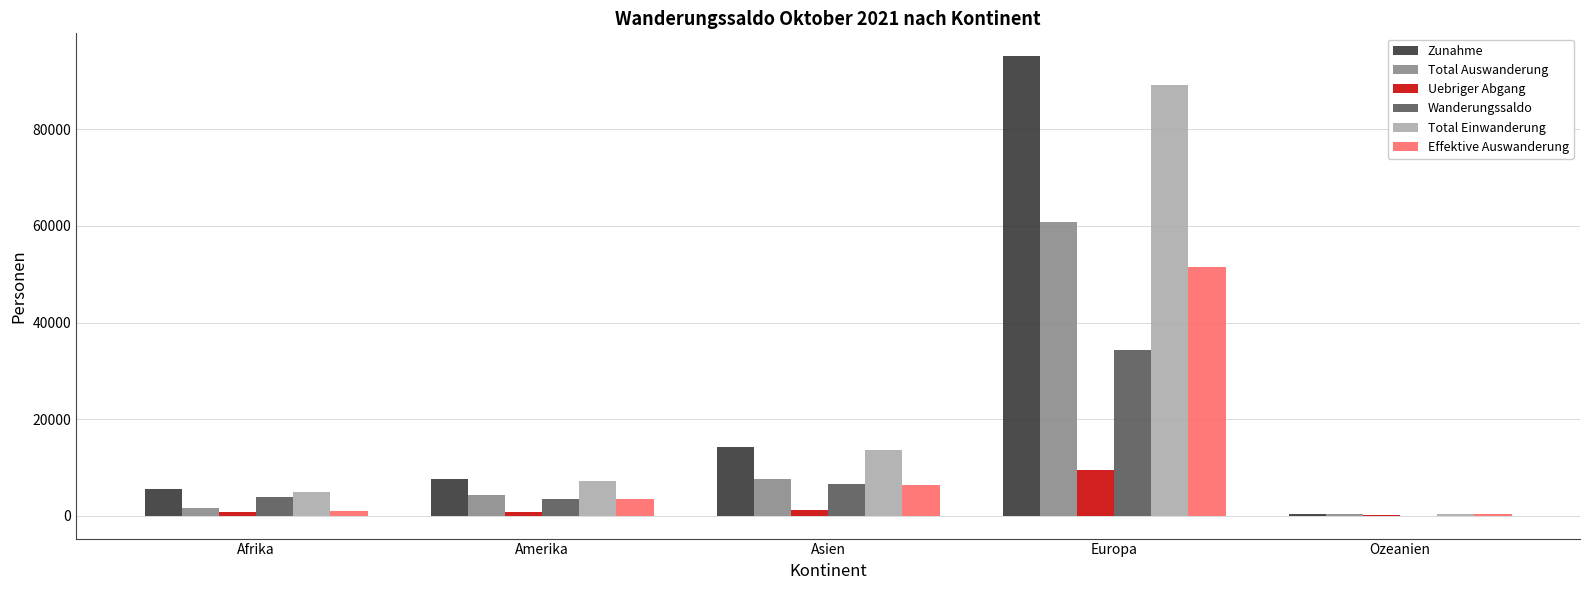

Which series changed the most between Asien and Ozeanien?

Zunahme